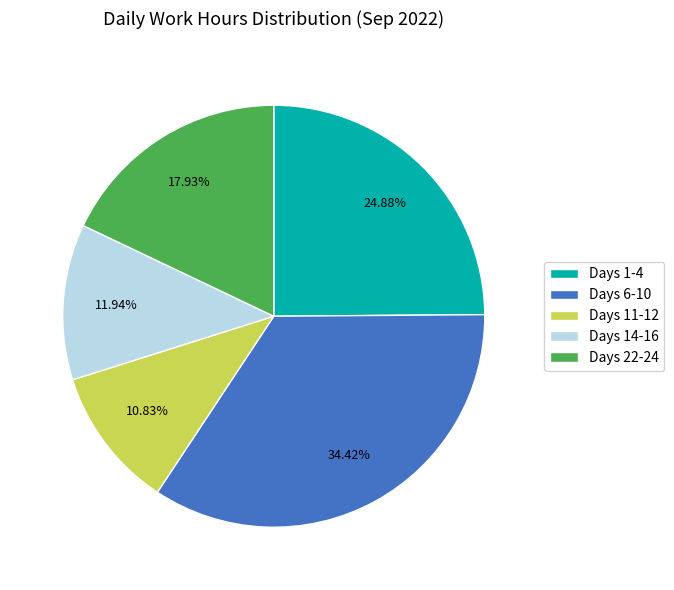

Combined, do Days 6-10 and Days 14-16 account for over 50%?

No